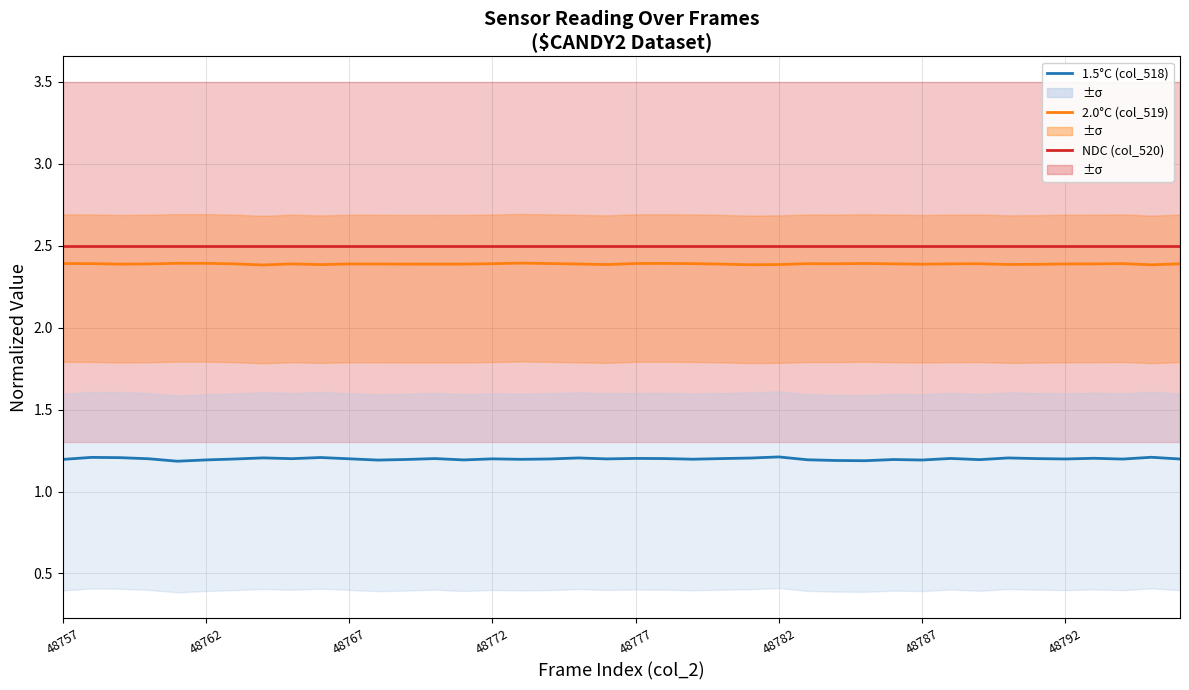

What position from the right is 48767?

30